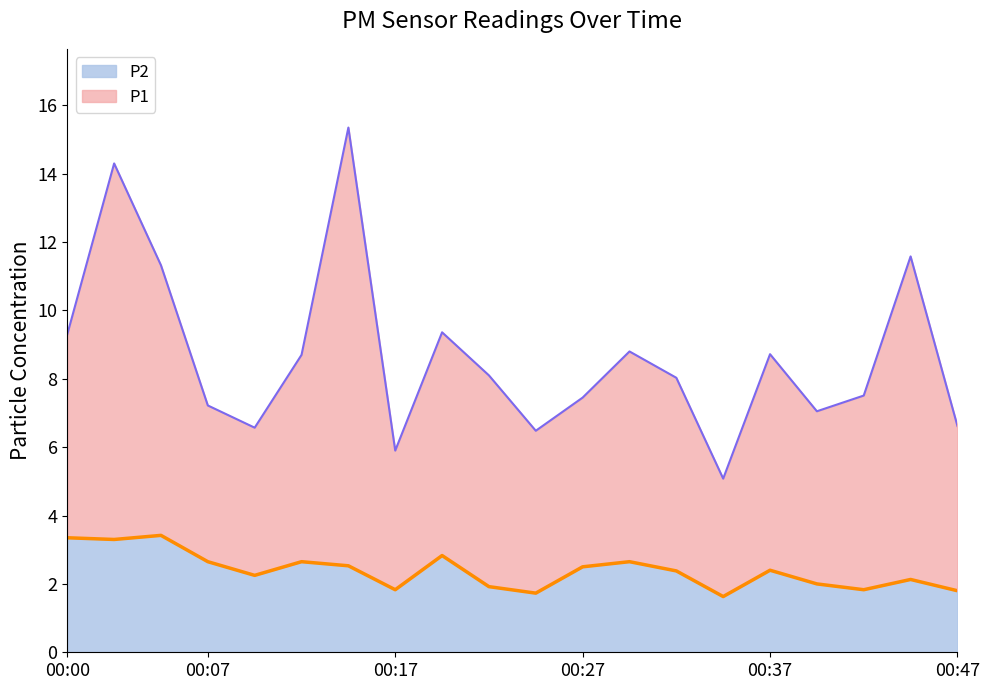

List the labels in order of P2 value, largest first.

00:05, 00:00, 00:02, 00:20, 00:07, 00:12, 00:29, 00:15, 00:27, 00:37, 00:32, 00:10, 00:44, 00:39, 00:22, 00:17, 00:42, 00:47, 00:25, 00:34